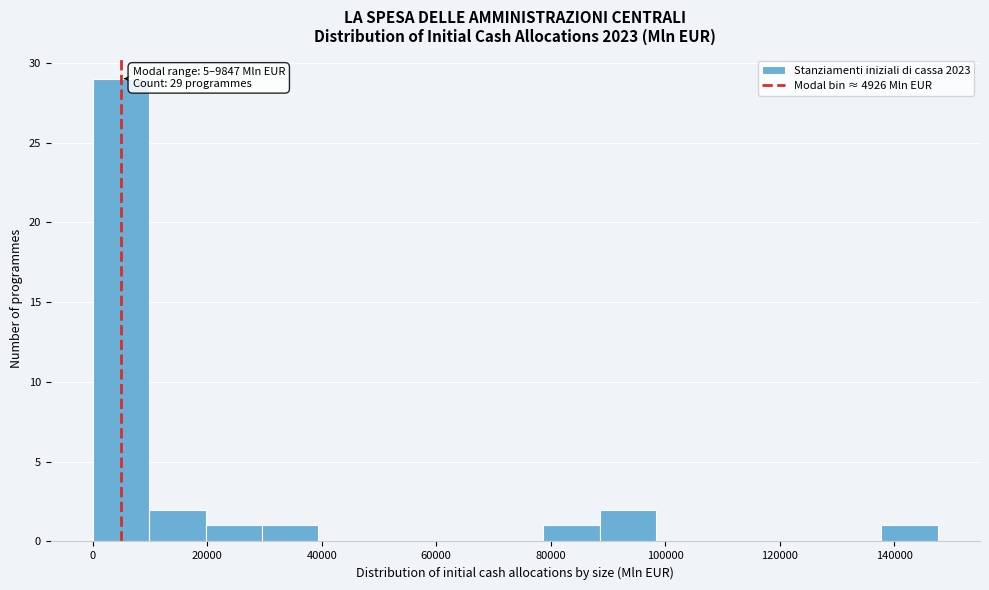

Which range on the x-axis has the tallest bar?

0 to 10000